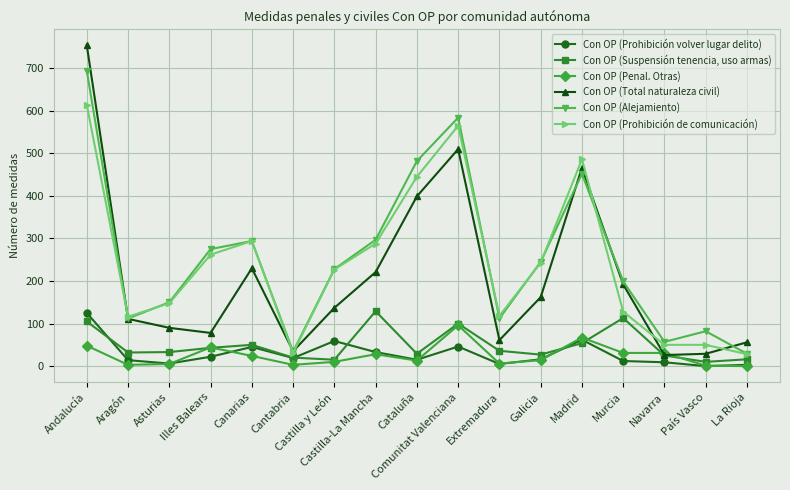

Rank the series by their maximum value, from highest to lowest.

Con OP (Total naturaleza civil), Con OP (Alejamiento), Con OP (Prohibición de comunicación), Con OP (Suspensión tenencia, uso armas), Con OP (Prohibición volver lugar delito), Con OP (Penal. Otras)